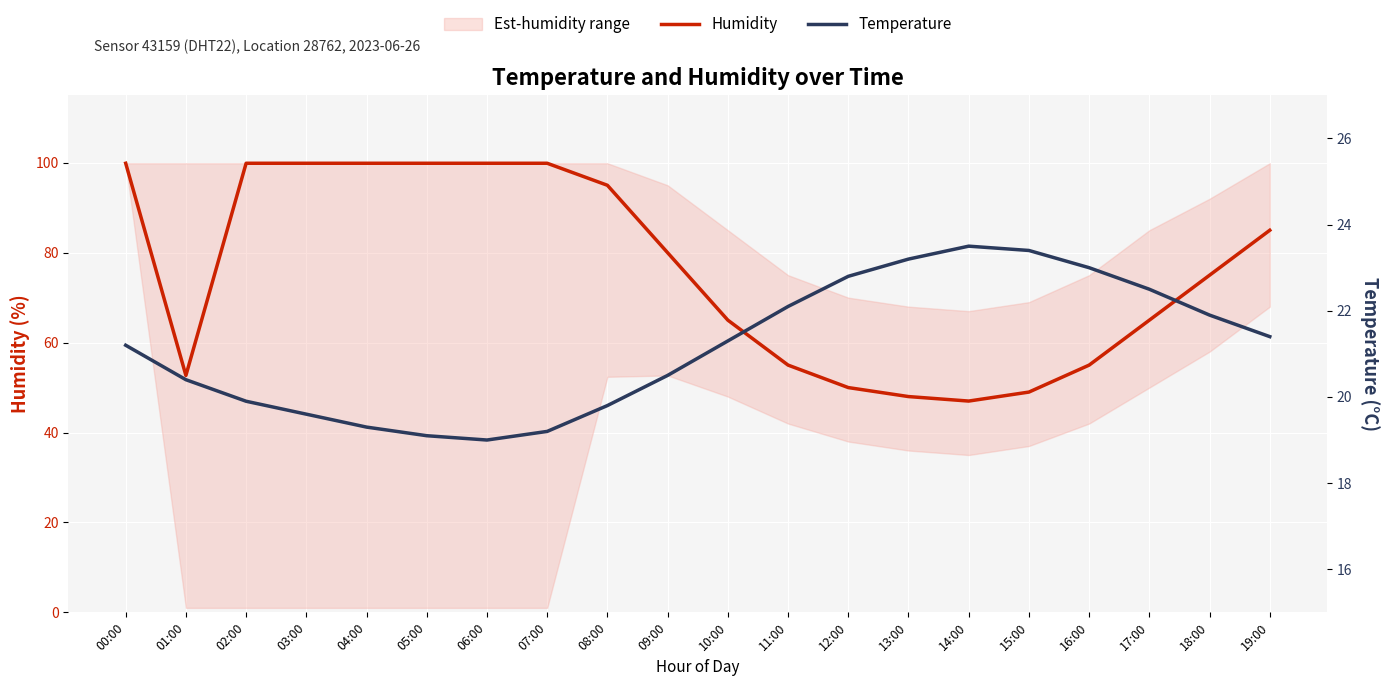

True or false: Humidity and Temperature cross at least once.

False